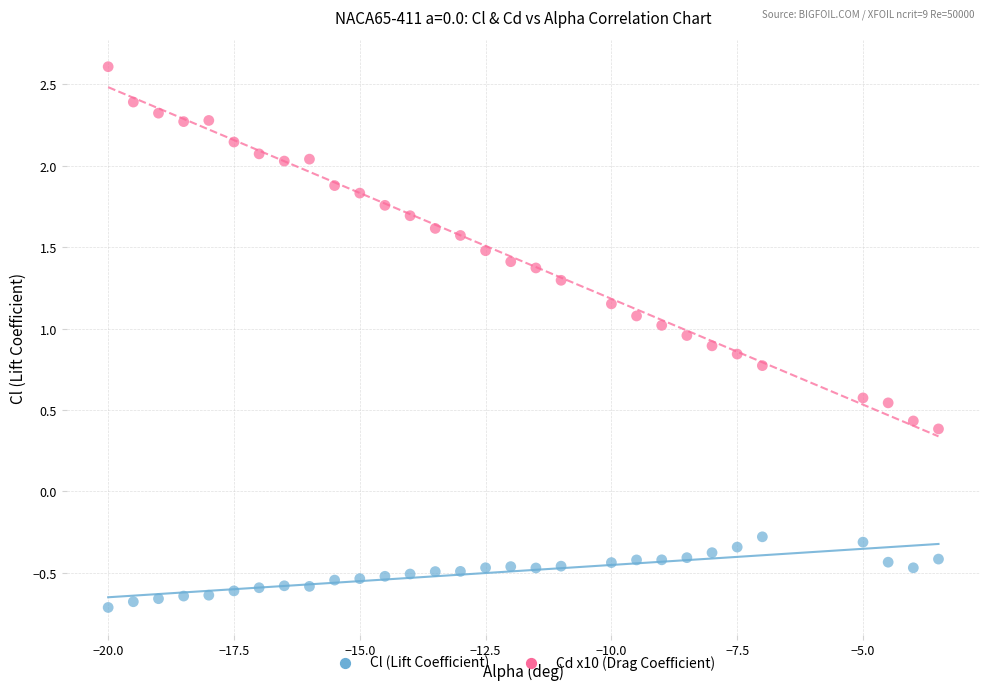

Which series reaches the maximum Y coordinate?

Cd x10 (Drag Coefficient)